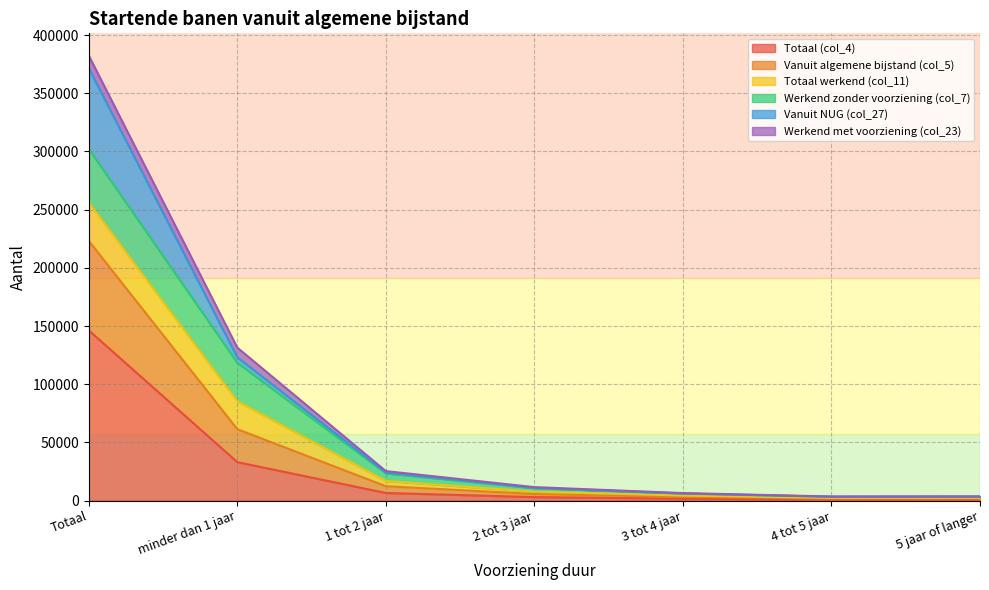

How many lines are shown in the chart?

6